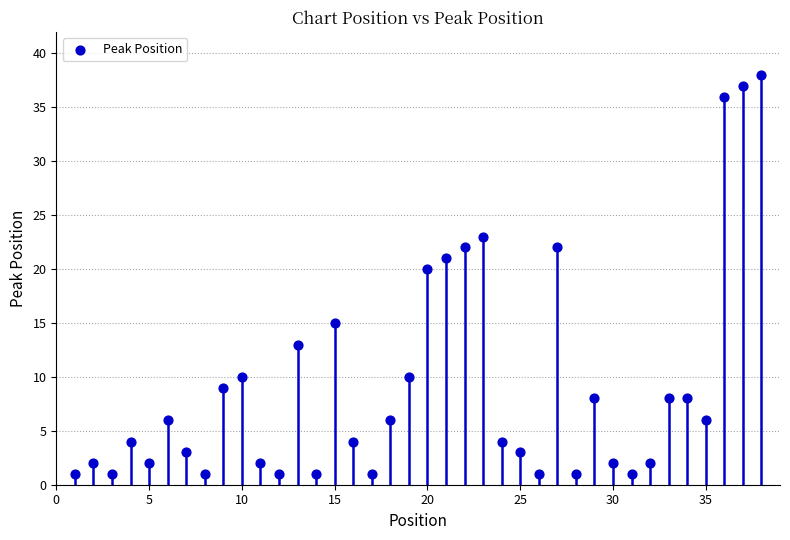

What Y value in the scatter plot is closest to 19?

20